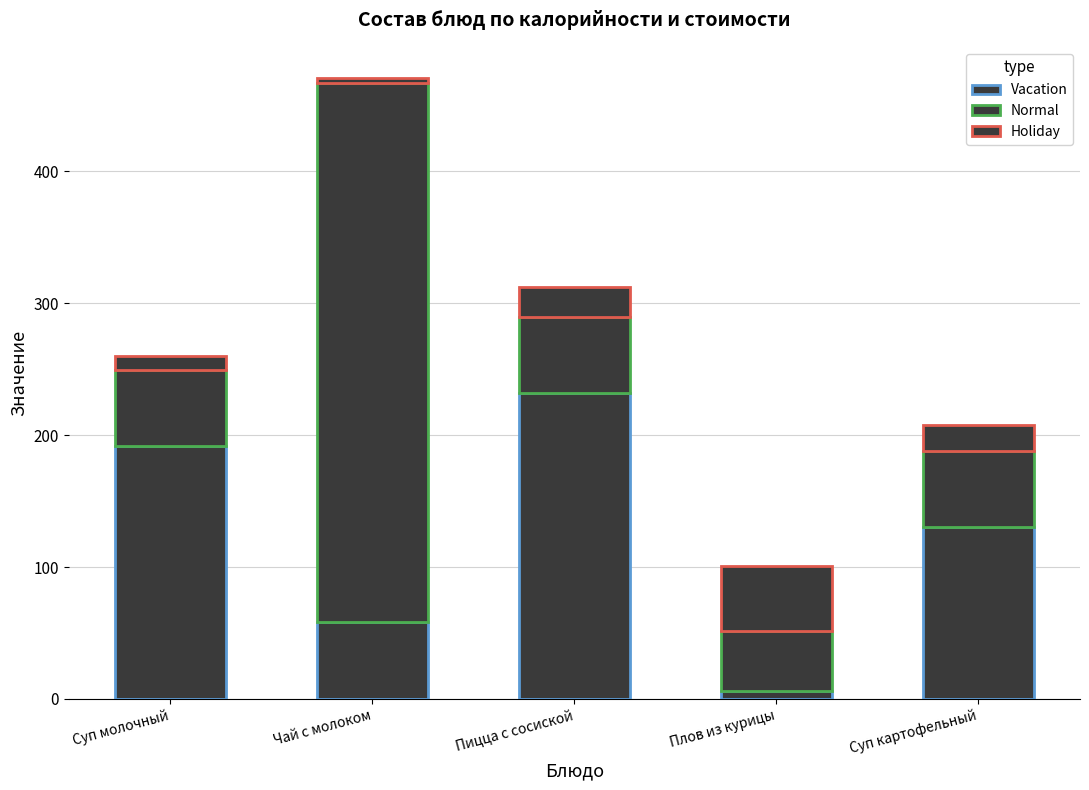

How many series are shown in this chart?

3